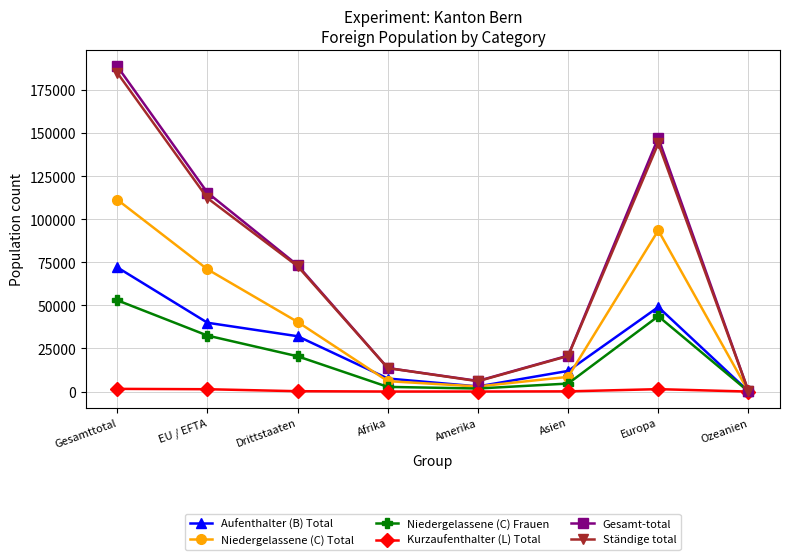

What is the highest value of the Niedergelassene (C) Frauen series?

52974